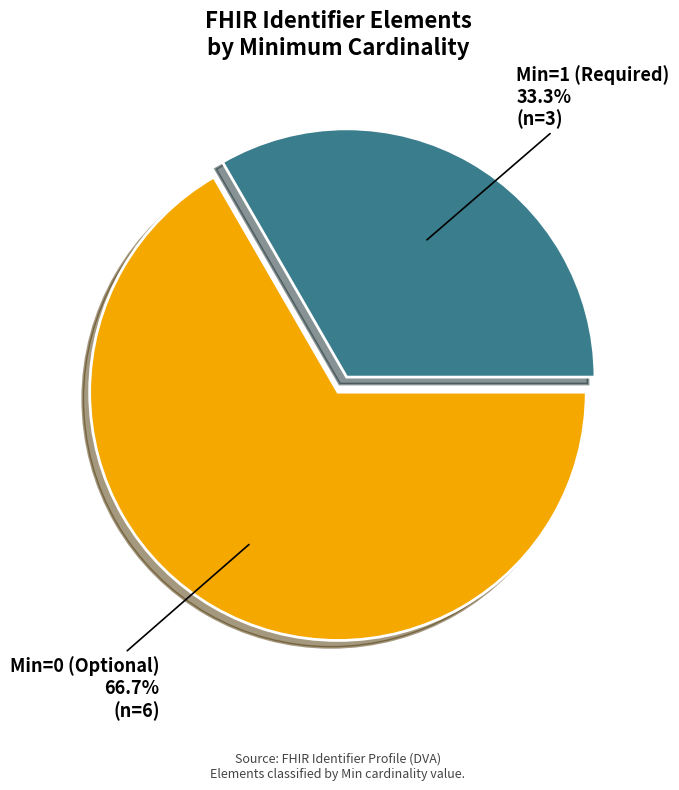

Is the sum of Min=0 (Optional) and Min=1 (Required) greater than half?

Yes